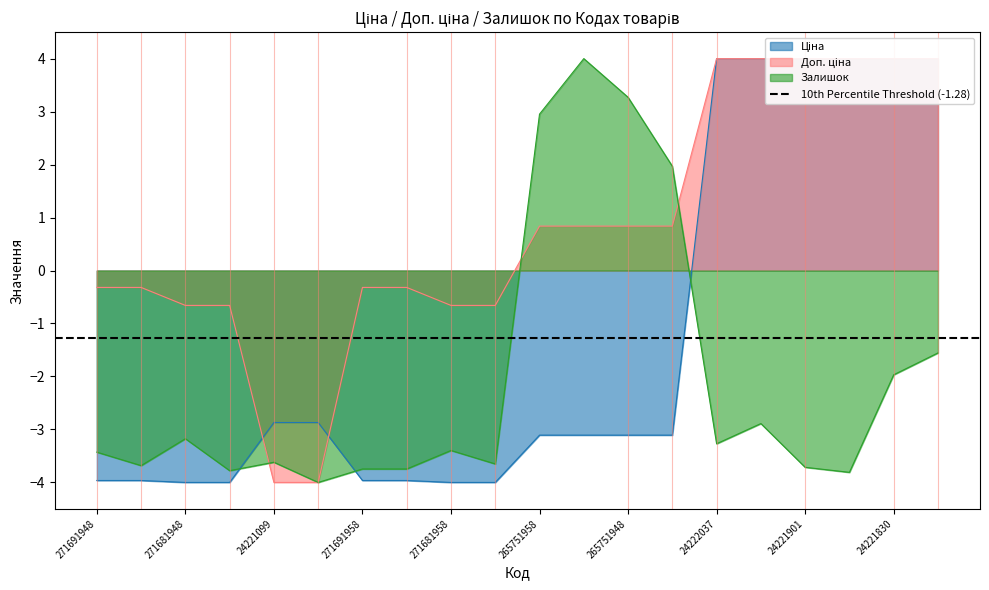

Reading left to right, what are all the values shown in this chart?

Ціна: -4.0	-4.0	-4.0	-4.0	-2.9	-2.9	-4.0	-4.0	-4.0	-4.0	-3.1	-3.1	-3.1	-3.1	4.0	4.0	4.0	4.0	4.0	4.0
Доп. ціна: -0.3	-0.3	-0.7	-0.7	-4.0	-4.0	-0.3	-0.3	-0.7	-0.7	0.8	0.8	0.8	0.8	4.0	4.0	4.0	4.0	4.0	4.0
Залишок: -3.4	-3.7	-3.2	-3.8	-3.6	-4.0	-3.7	-3.7	-3.4	-3.7	3.0	4.0	3.3	2.0	-3.3	-2.9	-3.7	-3.8	-2.0	-1.6